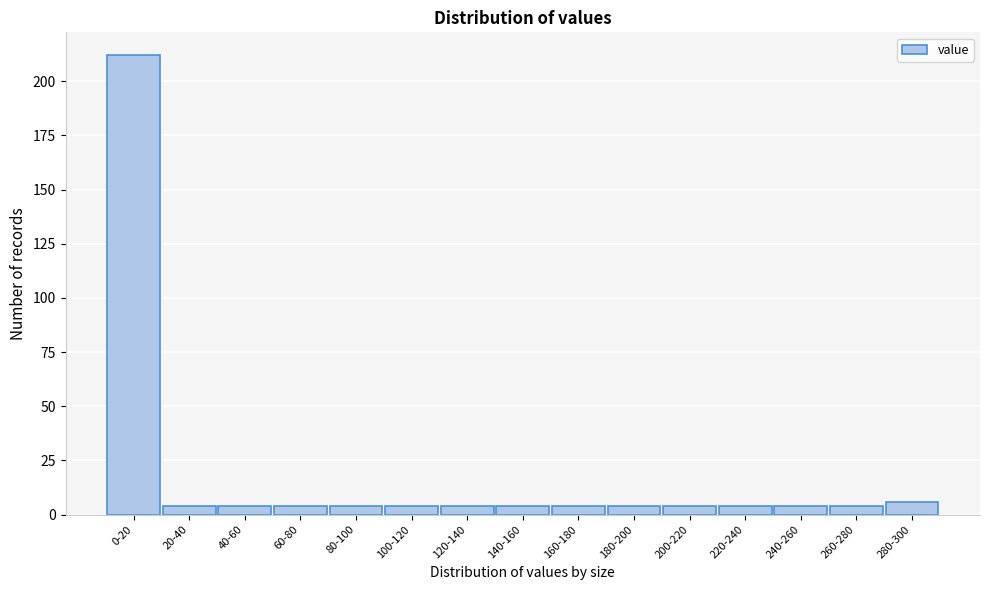

Reading right to left, extract all data points from this chart.

280-300=6	260-280=4	240-260=4	220-240=4	200-220=4	180-200=4	160-180=4	140-160=4	120-140=4	100-120=4	80-100=4	60-80=4	40-60=4	20-40=4	0-20=212